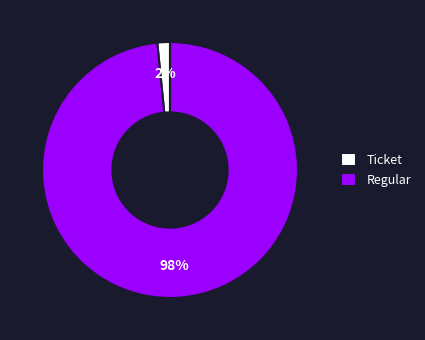

How many slices are in this pie chart?

2